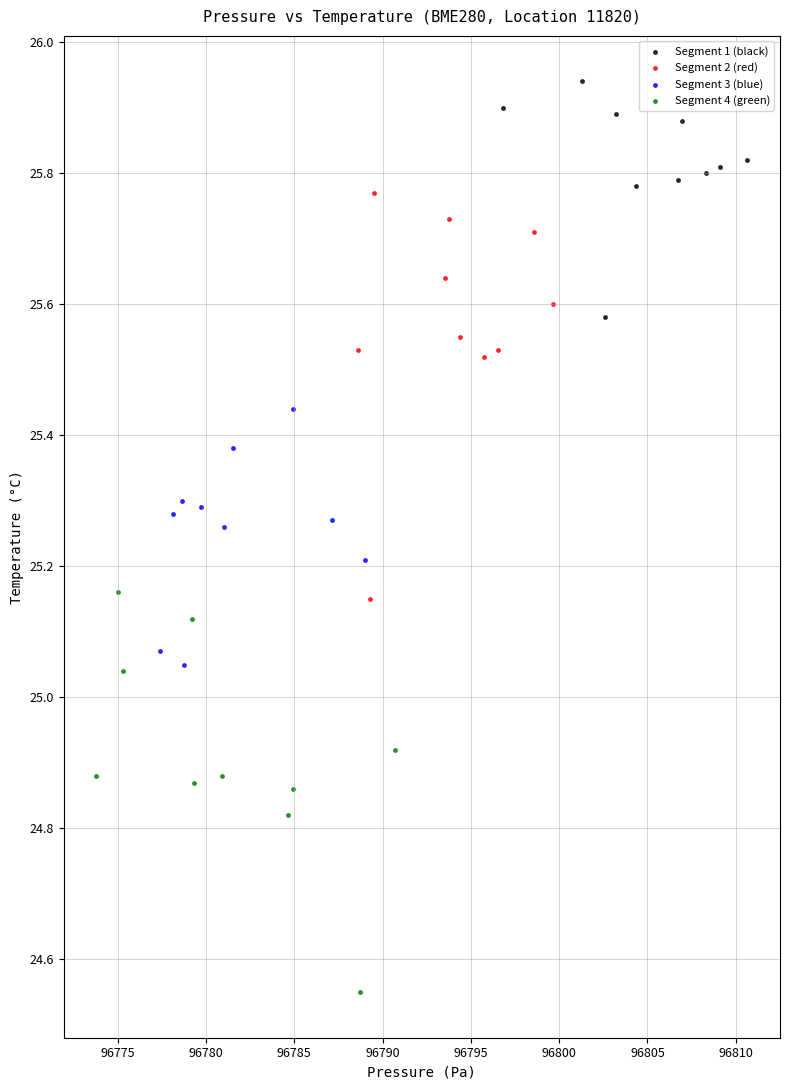

Which series reaches the minimum Y coordinate?

Segment 4 (green)